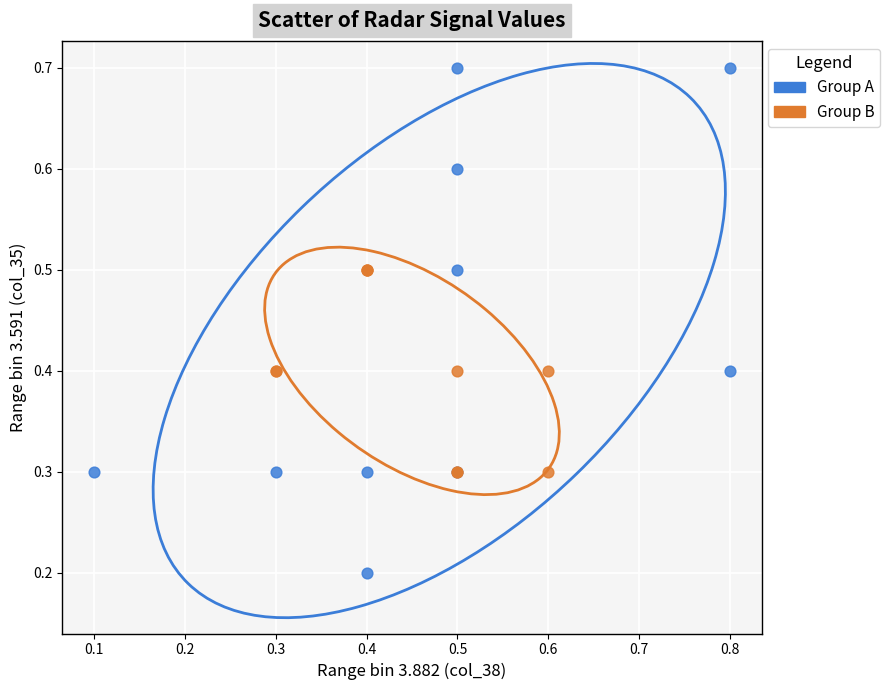

Which series reaches the maximum Y coordinate?

Group A